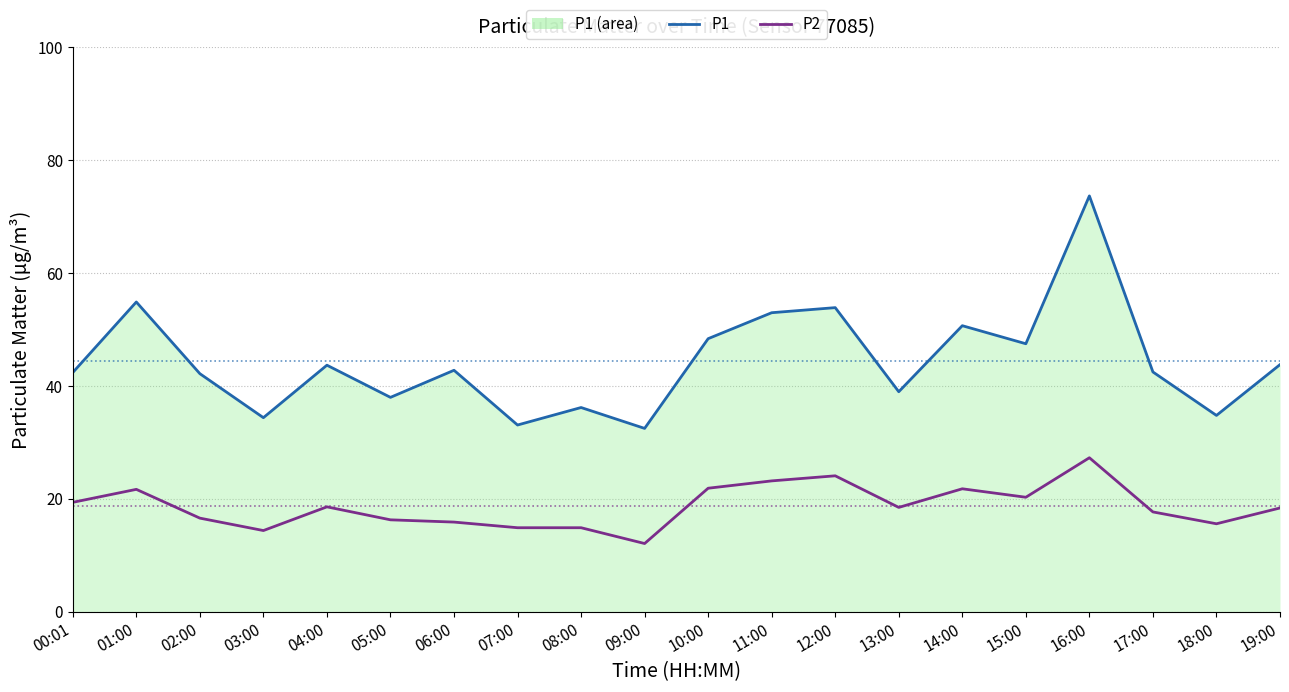

True or false: P2 and P1 (line) intersect in this chart.

False